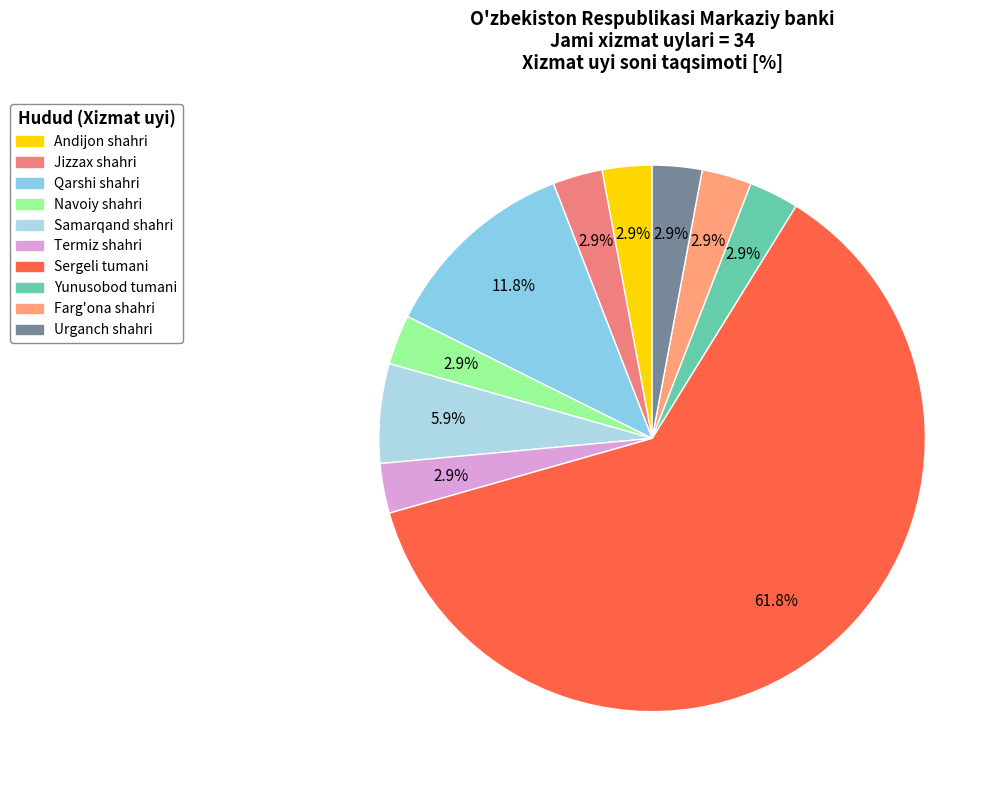

How many slices are in this pie chart?

10